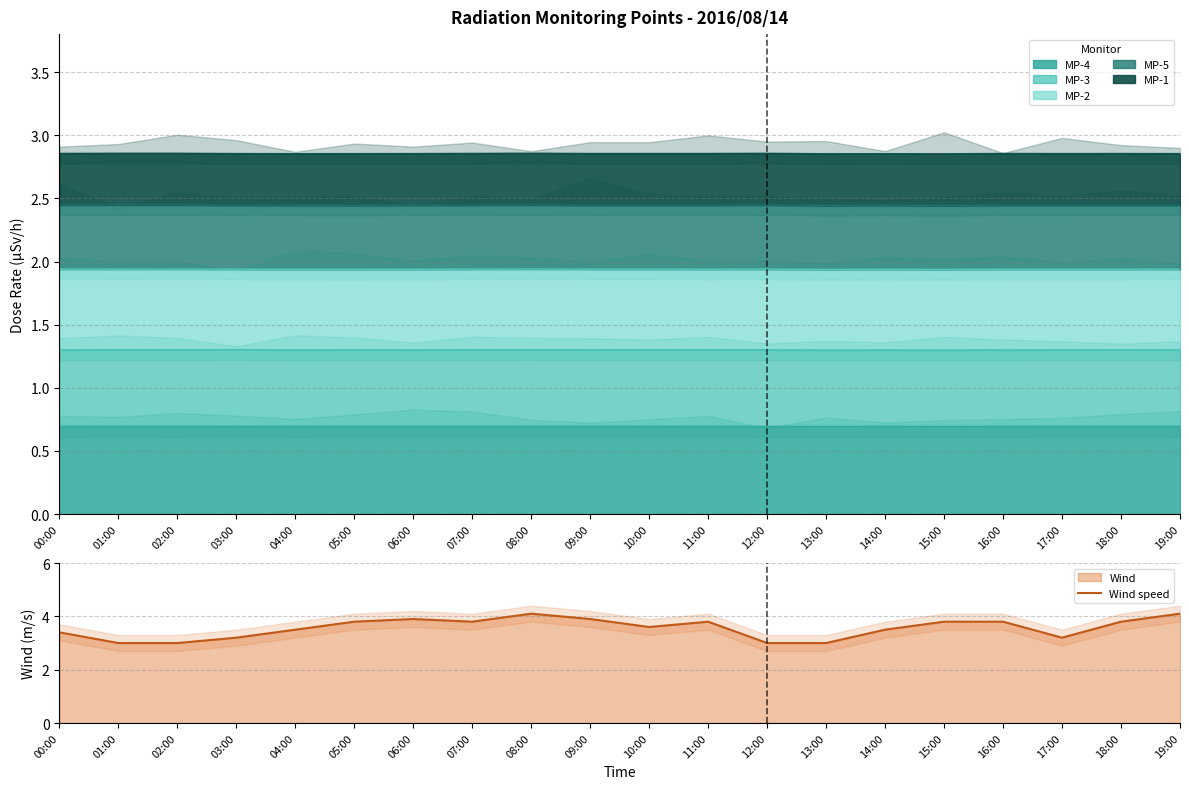

Approximately how many times larger is the value at 10:00 compared to 13:00?

1.2